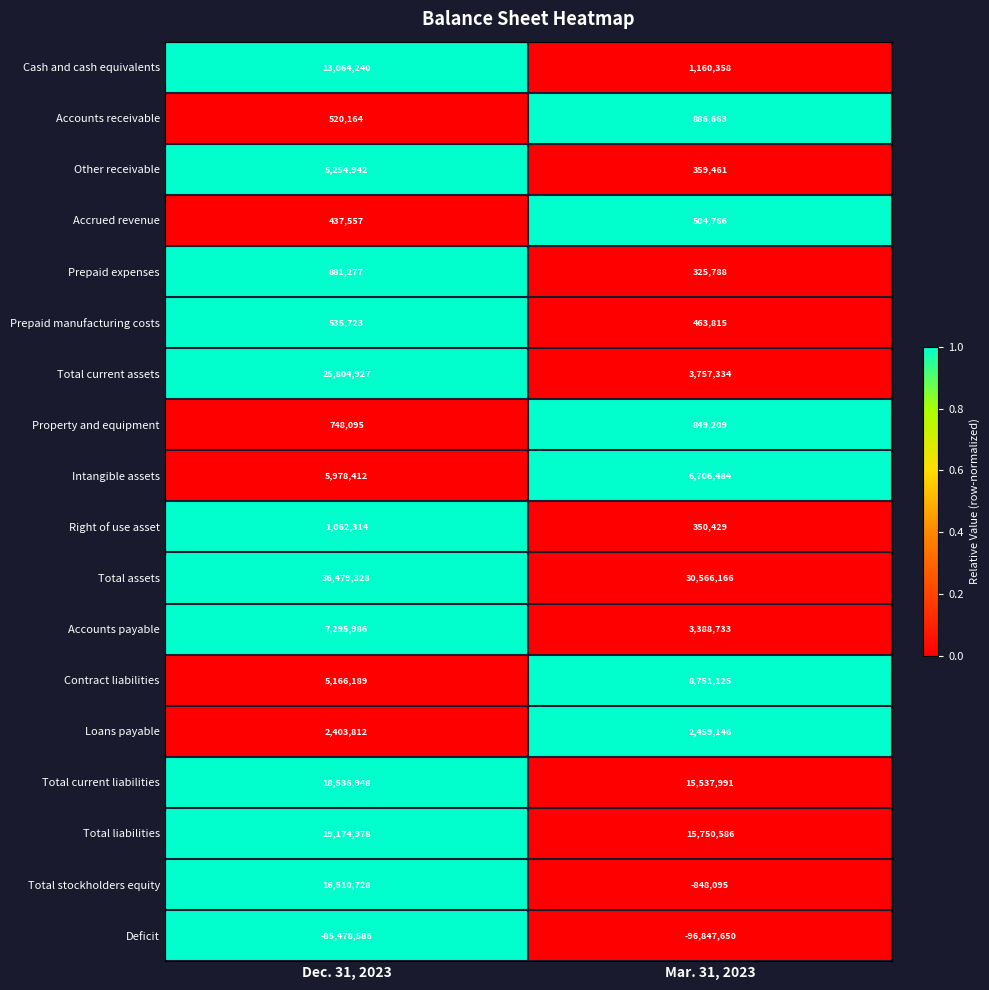

Between Dec. 31, 2023 and Mar. 31, 2023, which series saw the biggest shift?

Total current assets